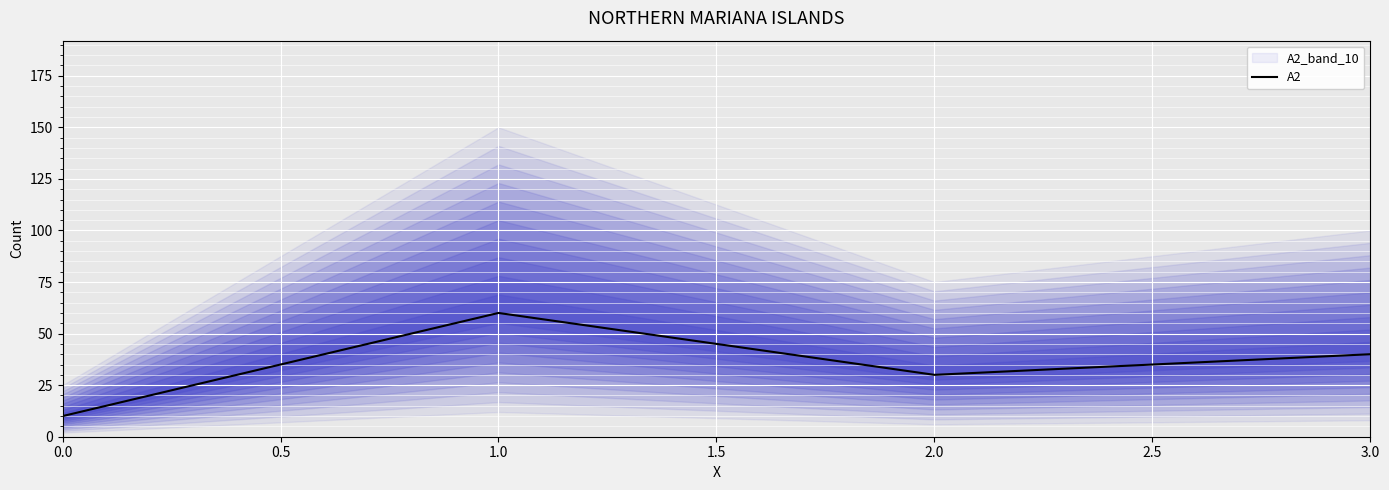

How many interior local peaks does the A2 series have?

1